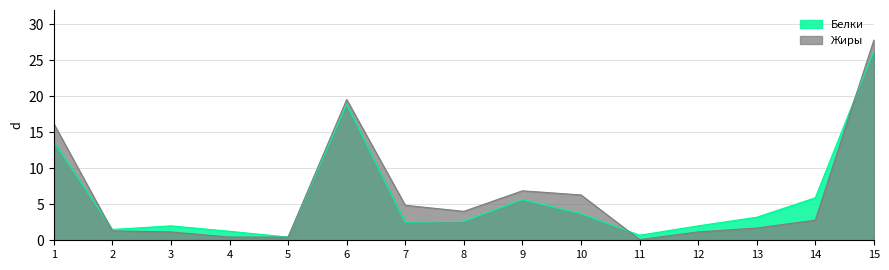

What is the spread (max minus min) of values at 9?

1.2